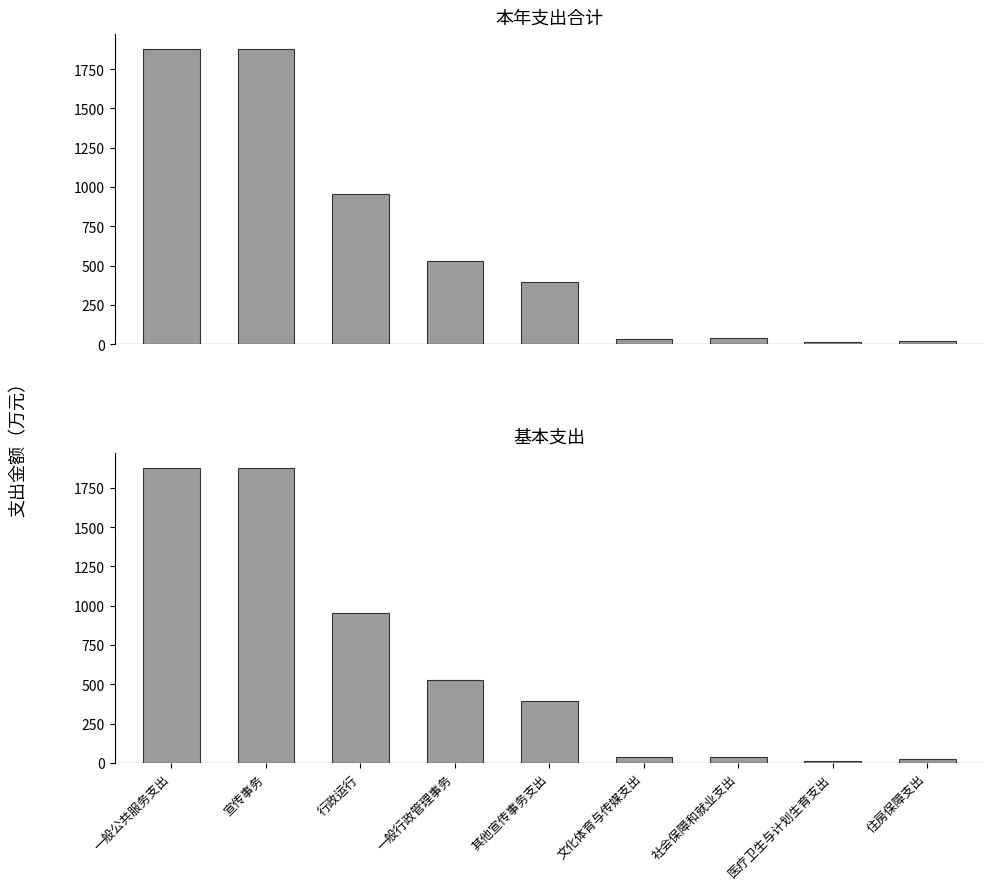

At how many categories does at least one series exceed 1305?

2